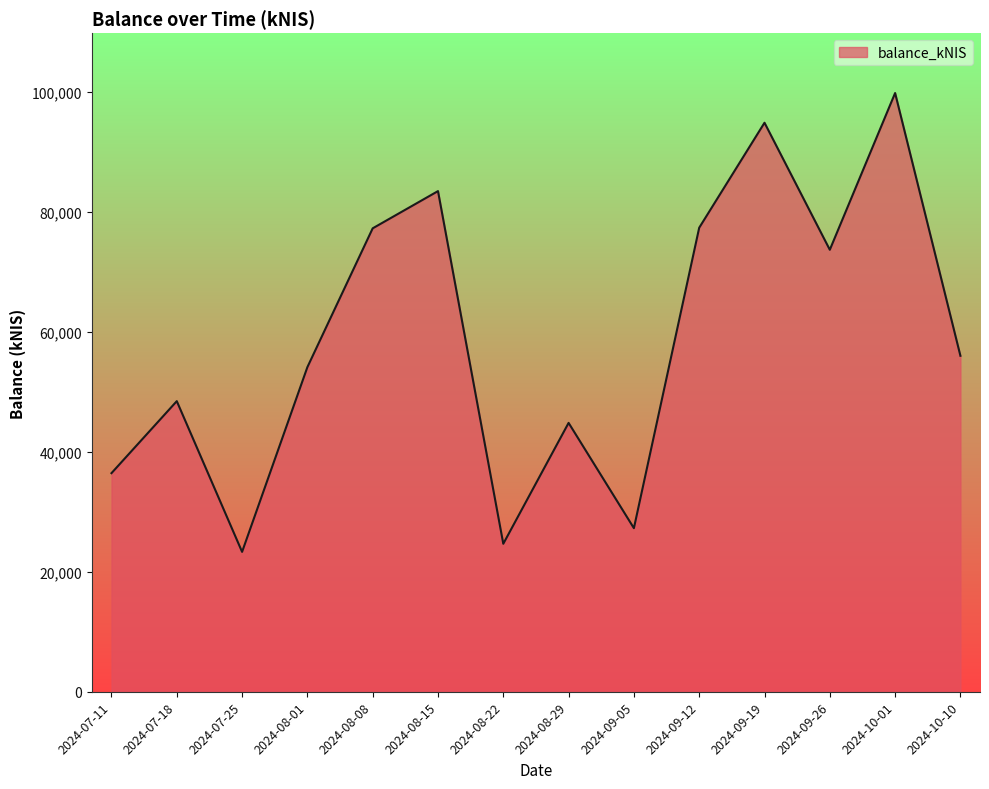

What position from the right is 2024-09-12?

5